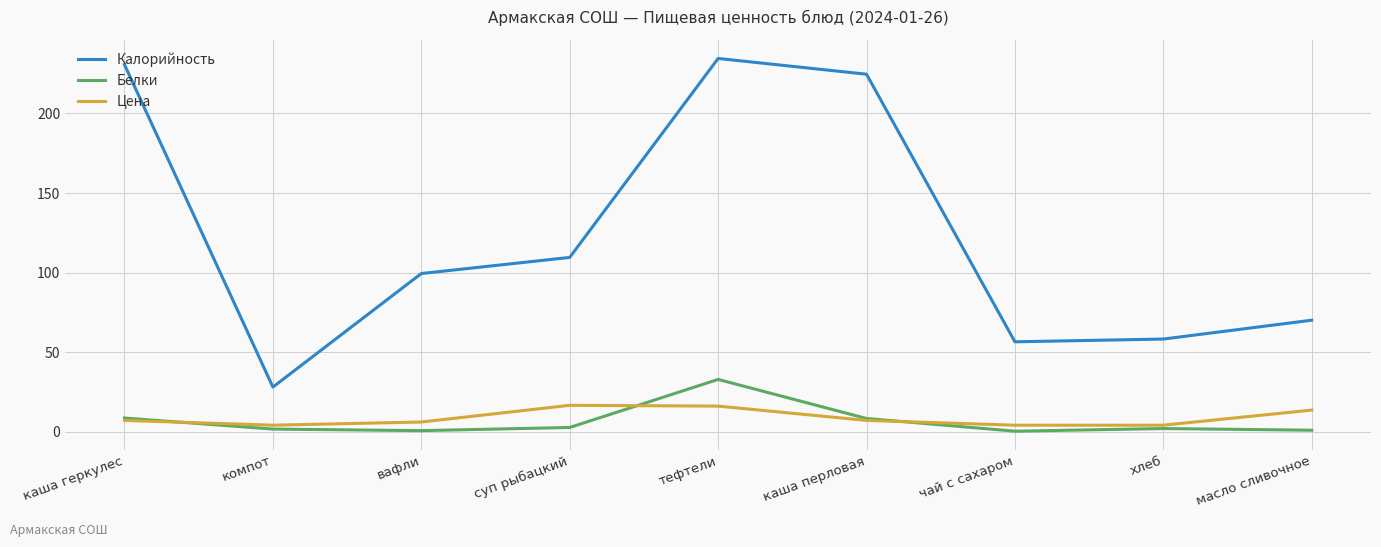

The value of Белки at каша перловая is 8.2. True or false?

True